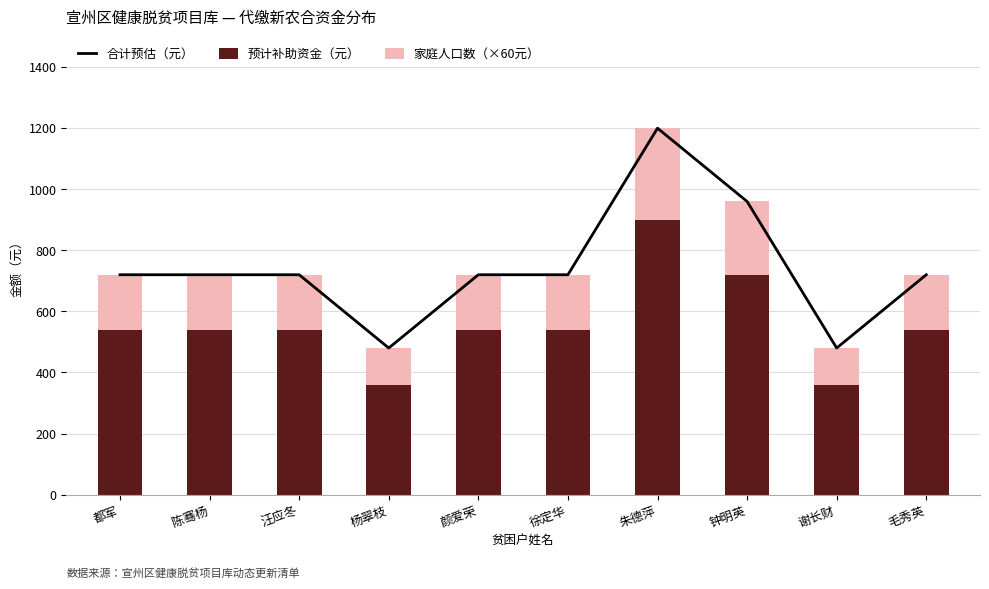

Is the value of 合计预估（元） at 朱德萍 greater than the value of 预计补助资金（元） at 谢长财?

Yes